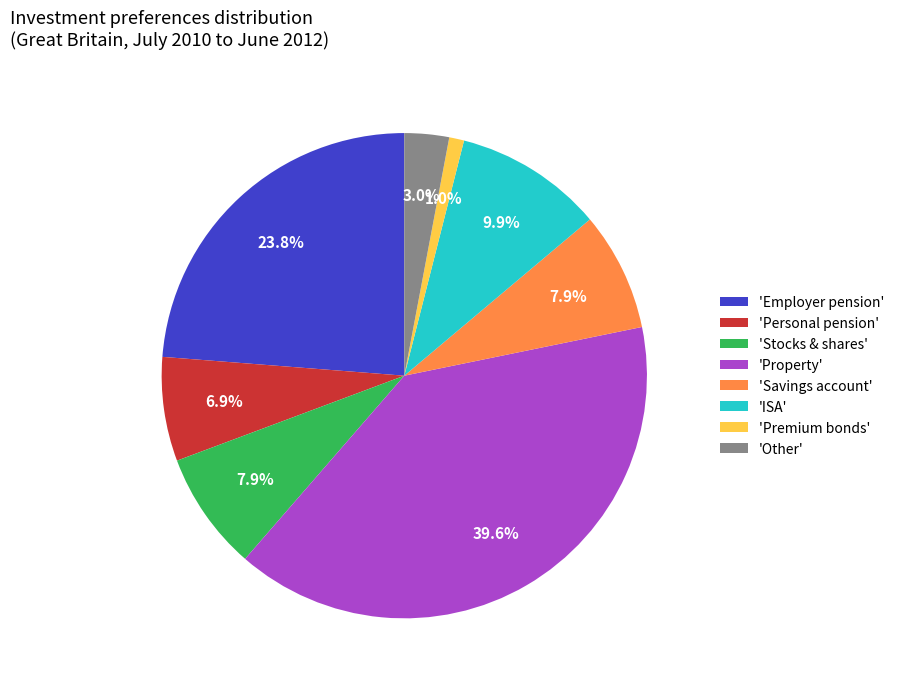

Do 'Premium bonds' and 'Personal pension' together represent more than half of the pie?

No